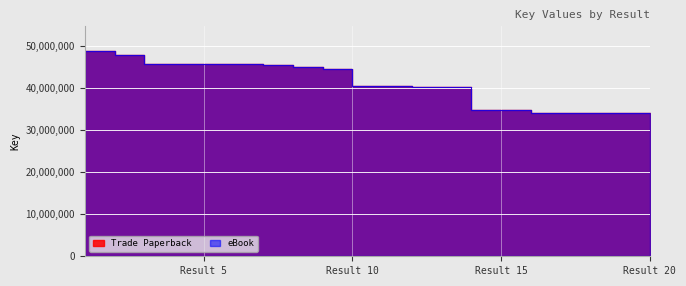

What value does the Trade Paperback series have at Result 15, to the nearest 10?

34824580